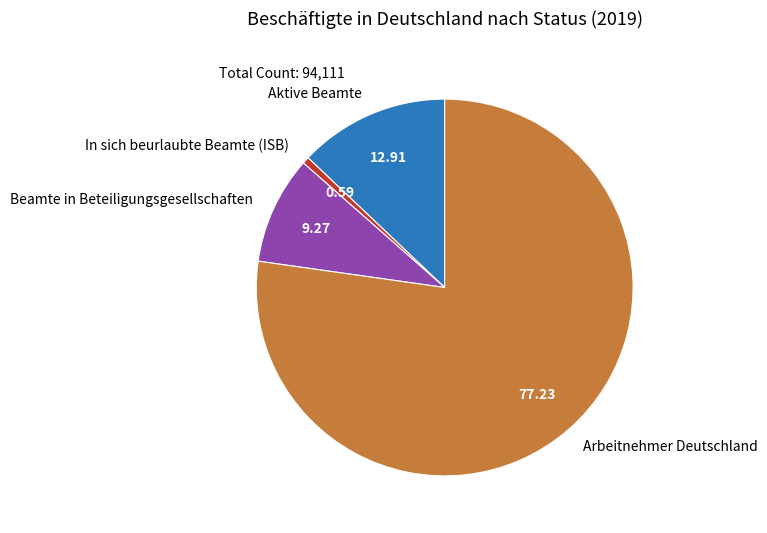

Approximately how many times larger is the value at Arbeitnehmer Deutschland compared to Beamte in Beteiligungsgesellschaften?

8.3